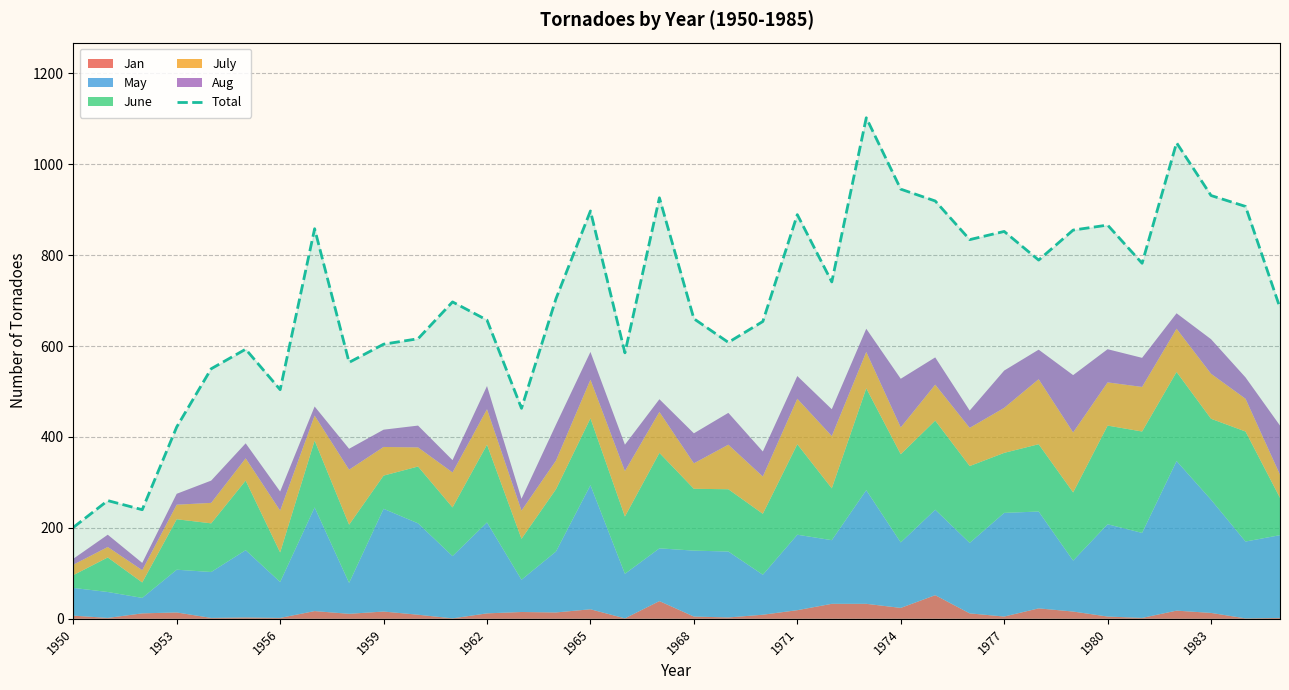

Is it true that Total equals 604 at 1959?

True